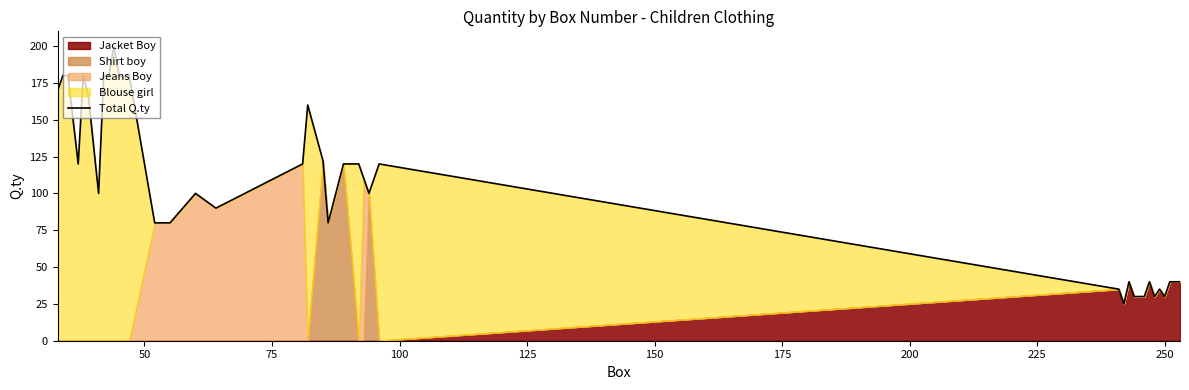

What is the minimum value shown in the chart?

25